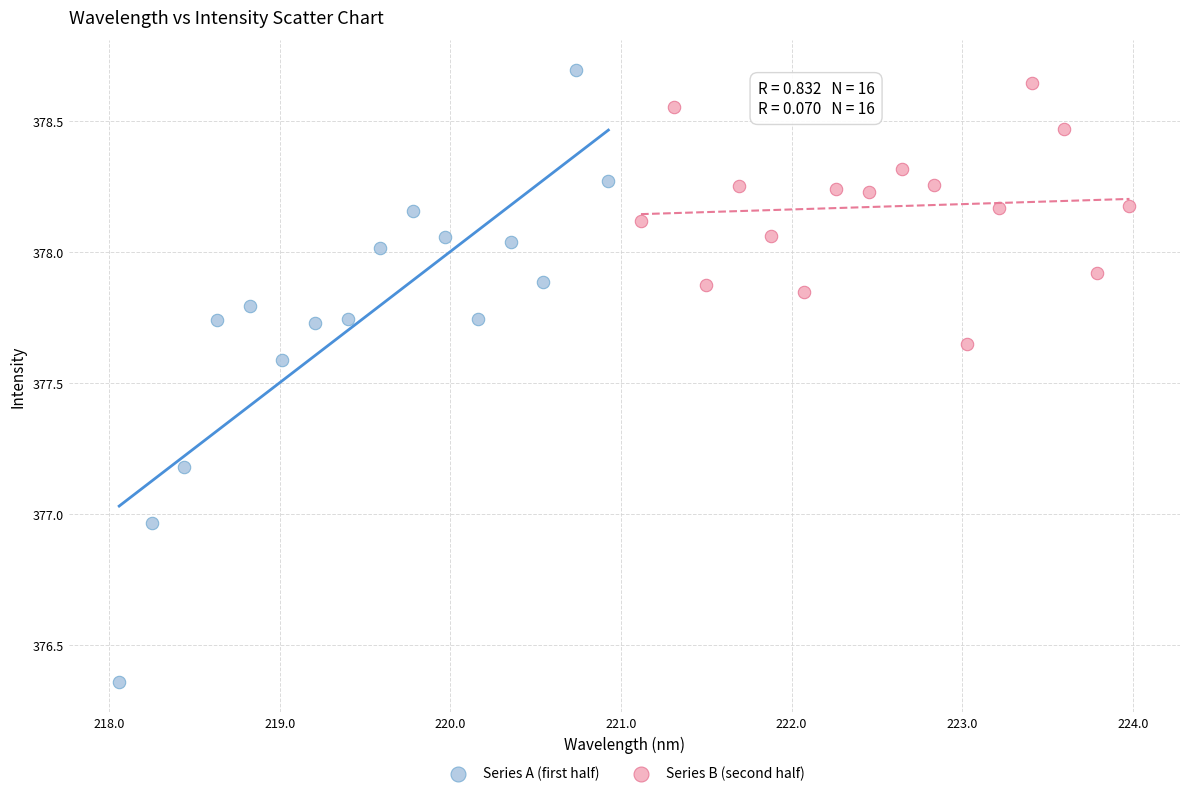

Which series has the widest spread of Y values?

Series A (first half)